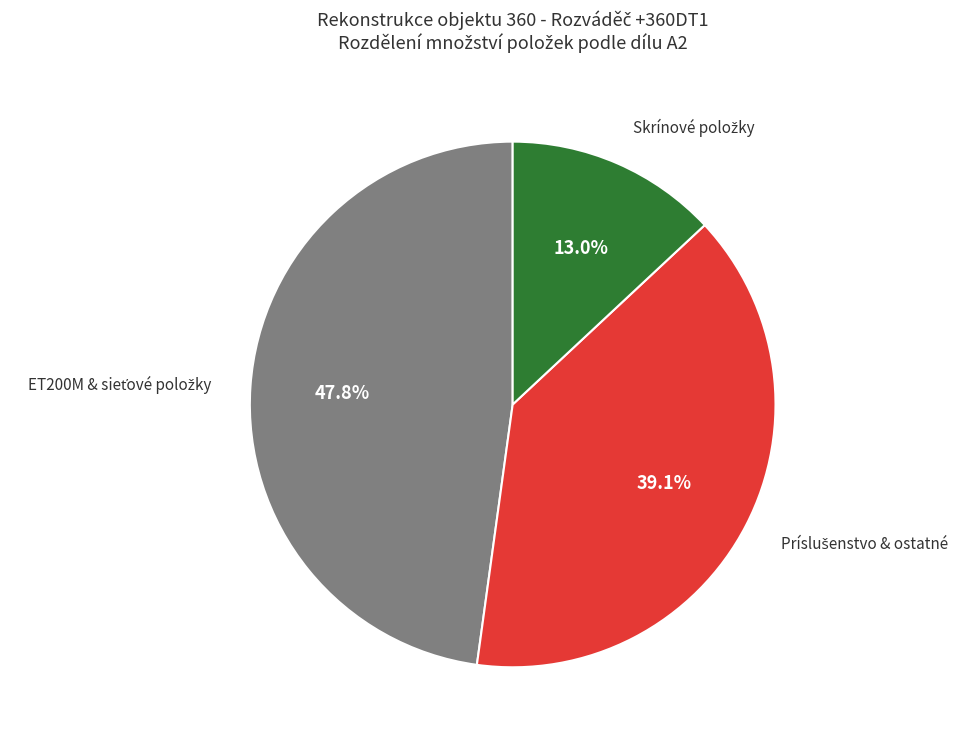

To the nearest percent, what is the average slice percentage?

33%